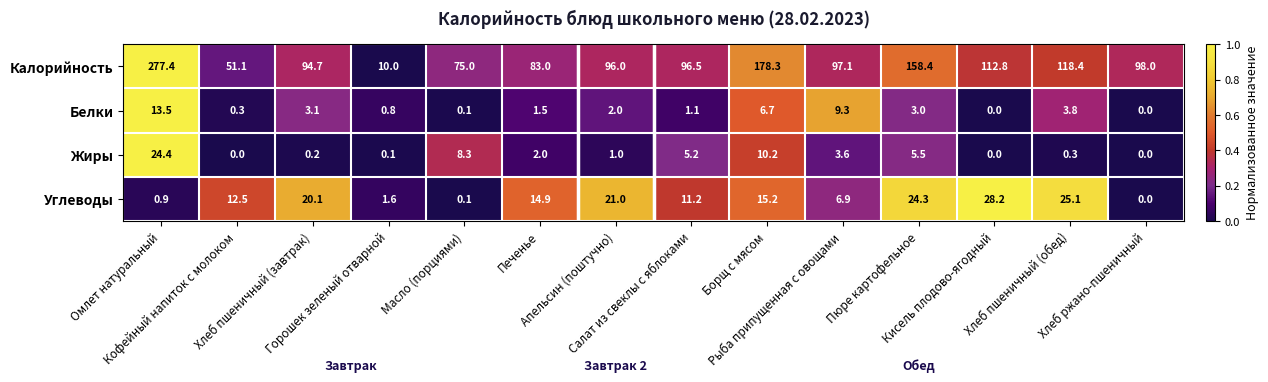

List the series in order of their peak value, highest first.

Калорийность, Углеводы, Жиры, Белки